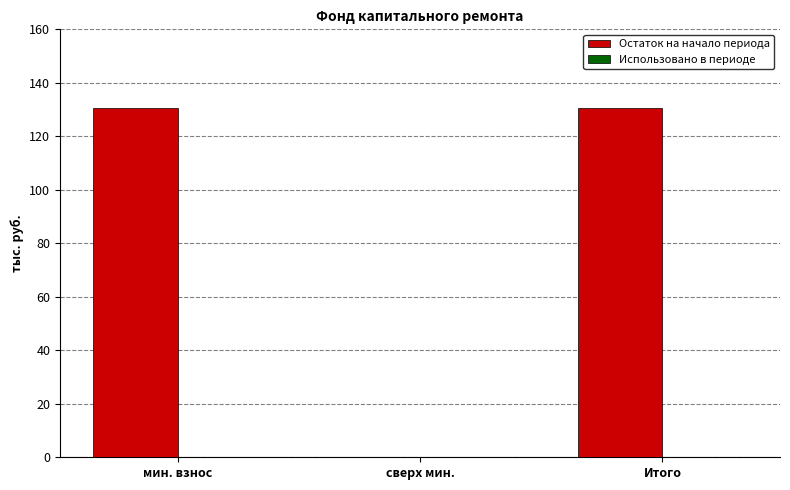

Read the value at Итого.

130.4